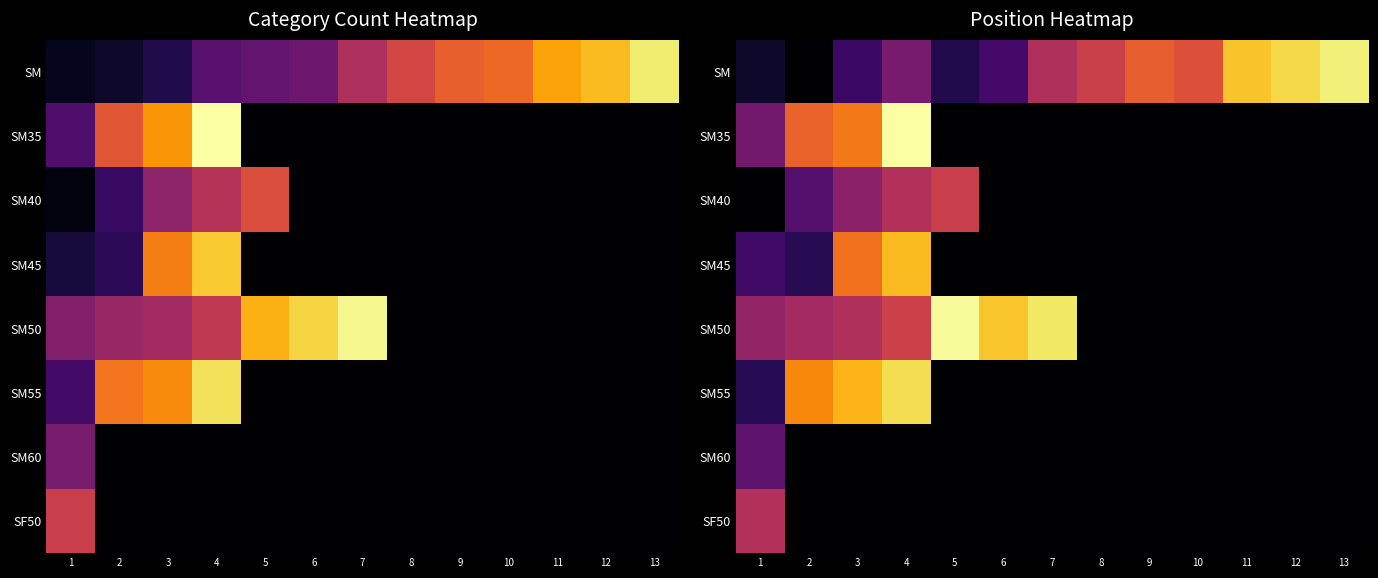

Which category has the highest value across all series?

4